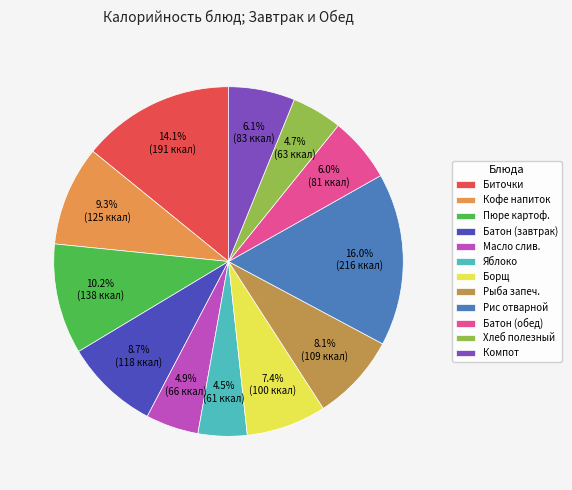

What is the largest slice in the pie chart?

Рис отварной